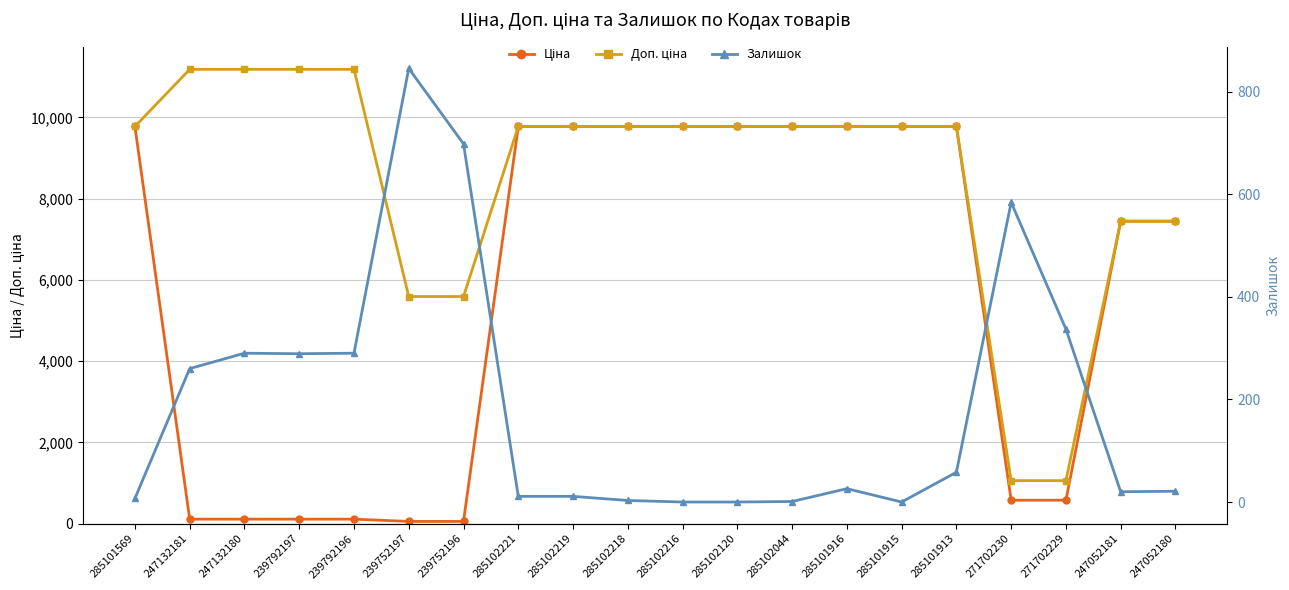

True or false: Ціна and Доп. ціна cross at least once.

False